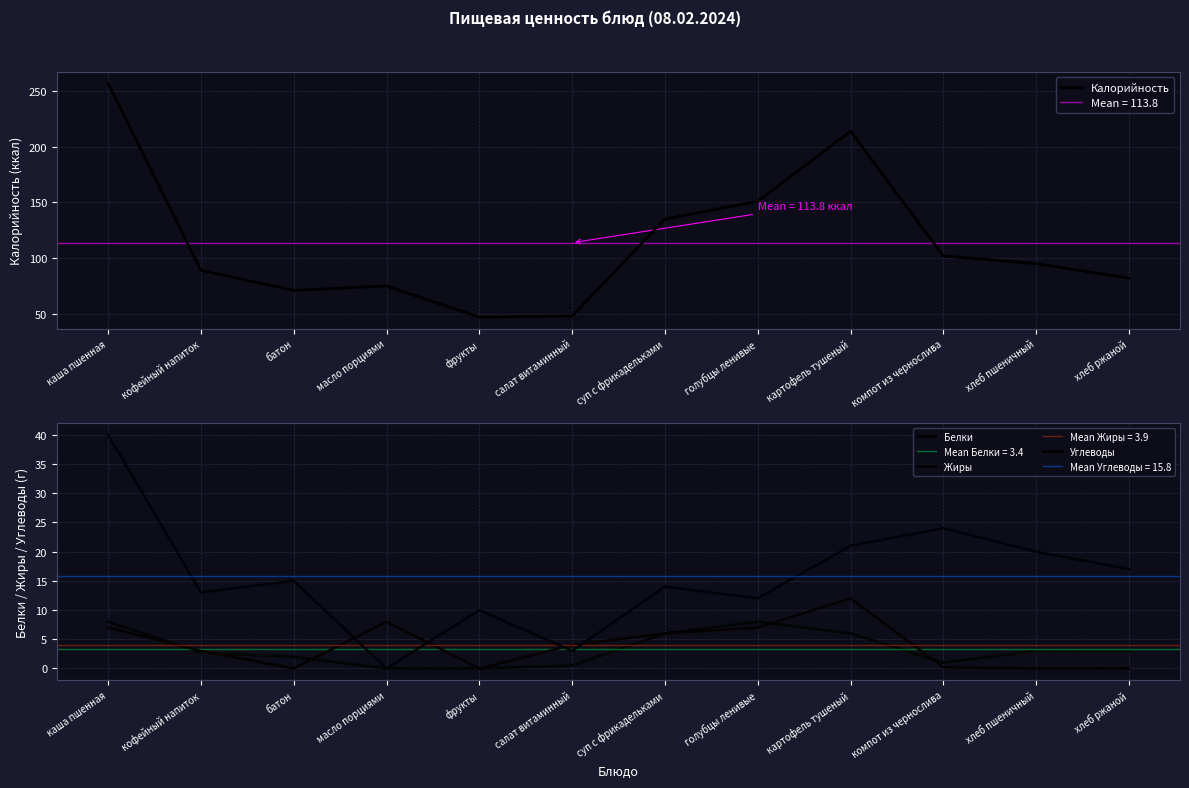

What is the total value across all series at хлеб пшеничный?

118.0